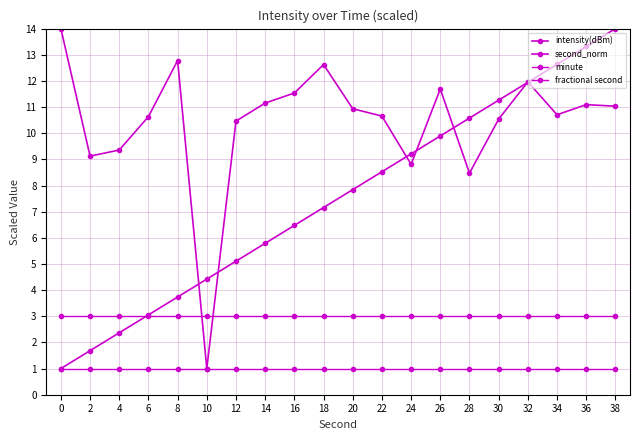

Reading left to right, transcribe all the data shown in this chart.

intensity(dBm): 0=14.0	2=9.1	4=9.4	6=10.6	8=12.8	10=1.0	12=10.5	14=11.2	16=11.5	18=12.6	20=10.9	22=10.7	24=8.8	26=11.7	28=8.5	30=10.5	32=12.0	34=10.7	36=11.1	38=11.0
second_norm: 0=1.0	2=1.7	4=2.4	6=3.1	8=3.7	10=4.4	12=5.1	14=5.8	16=6.5	18=7.2	20=7.8	22=8.5	24=9.2	26=9.9	28=10.6	30=11.3	32=11.9	34=12.6	36=13.3	38=14.0
minute: 0=1.0	2=1.0	4=1.0	6=1.0	8=1.0	10=1.0	12=1.0	14=1.0	16=1.0	18=1.0	20=1.0	22=1.0	24=1.0	26=1.0	28=1.0	30=1.0	32=1.0	34=1.0	36=1.0	38=1.0
fractional second: 0=3.0	2=3.0	4=3.0	6=3.0	8=3.0	10=3.0	12=3.0	14=3.0	16=3.0	18=3.0	20=3.0	22=3.0	24=3.0	26=3.0	28=3.0	30=3.0	32=3.0	34=3.0	36=3.0	38=3.0